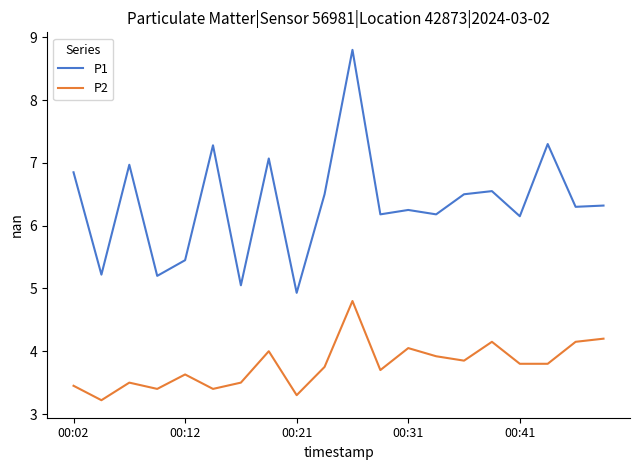

True or false: P1 and P2 cross at least once.

False